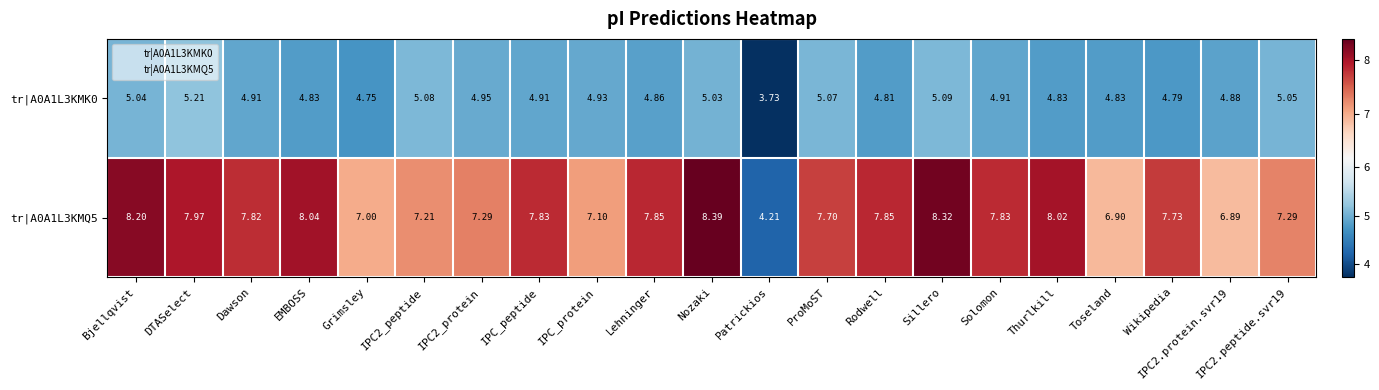

Which series has the largest total across all categories?

tr|A0A1L3KMQ5